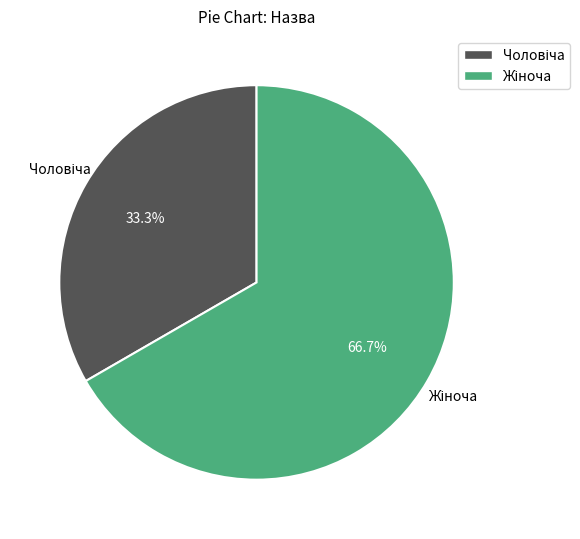

Is there any slice that represents more than half of the pie?

Yes